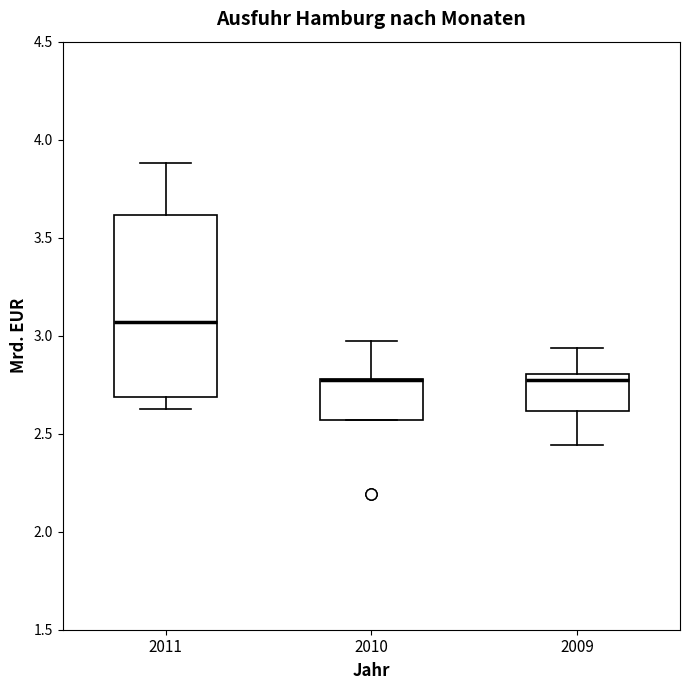

Reading left to right, read every box against the y-axis: the position of its median line, the range the box covers, and the ends of its whiskers. The values are not printed on the chart, so give them approximately, as read against the axis.

2011: median 3.05, box 2.70 to 3.60, whiskers 2.65 to 3.90
2010: median 2.75 (drawn on the box's upper edge), box 2.55 to 2.80, whiskers 2.55 to 2.95
2009: median 2.75, box 2.60 to 2.80, whiskers 2.45 to 2.95